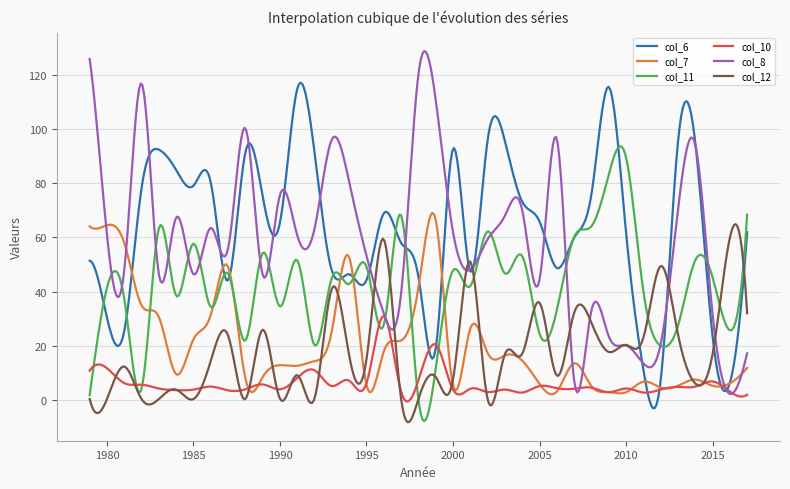

What is the smallest value displayed?

-8.2